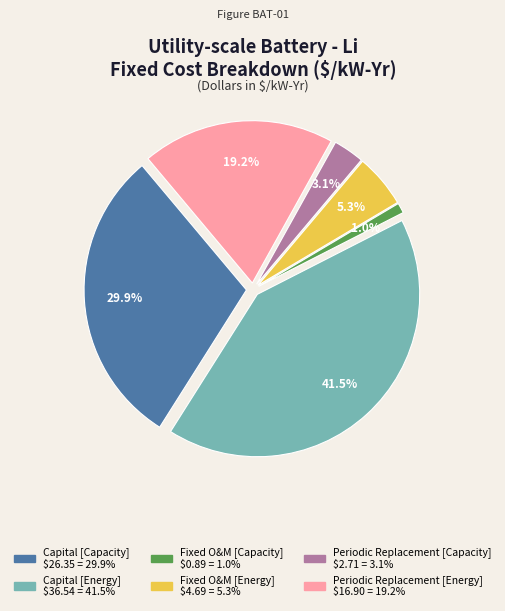

Does Fixed O&M [Capacity] account for over 50% of the chart?

No